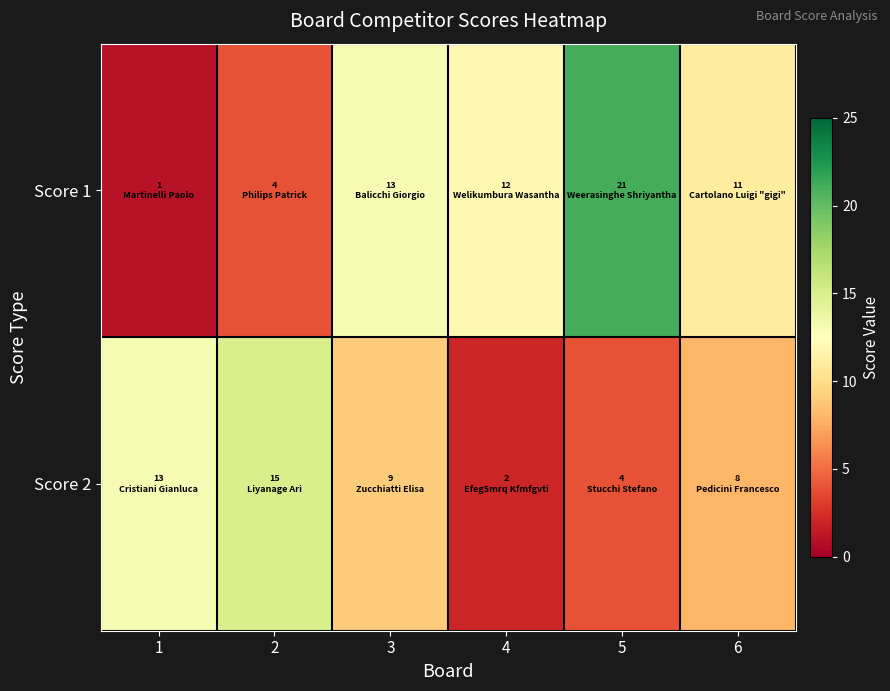

Which label corresponds to the largest value in the chart?

5